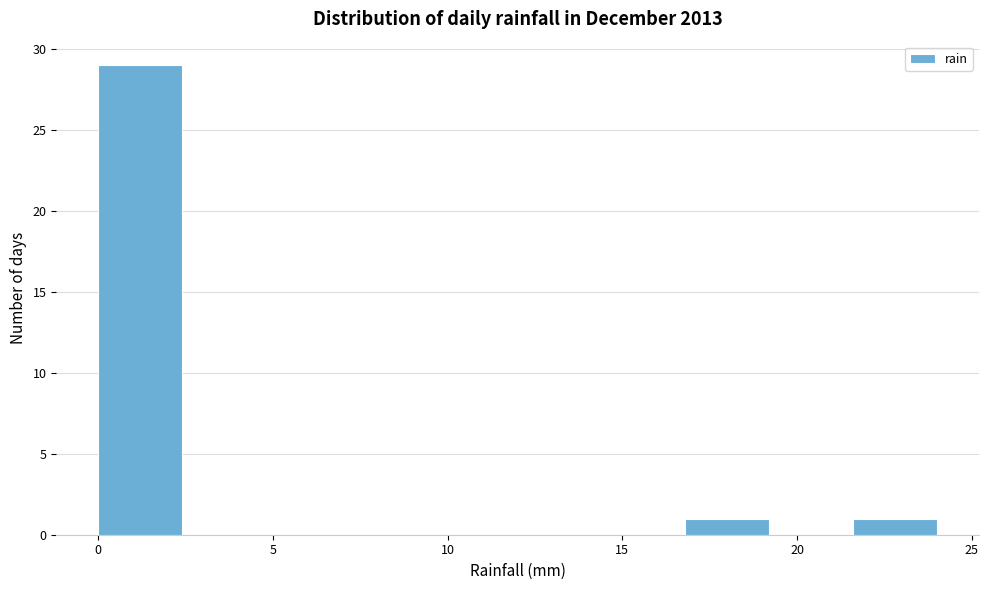

How tall is the bar that spans 21.6 to 24.0 on the x-axis? Neither the bar edges nor the heights are printed on the chart, so give them approximately, as read against the axes.

1